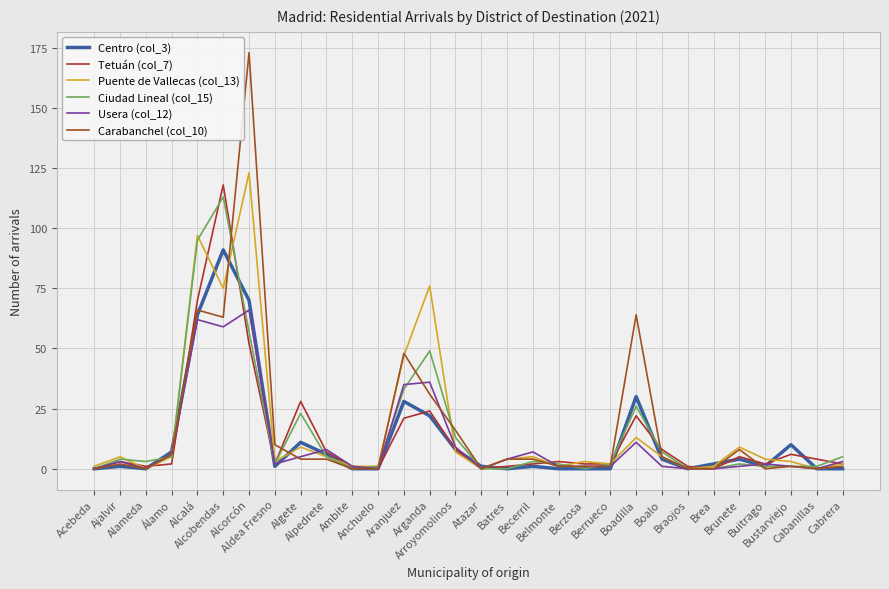

True or false: Puente de Vallecas (col_13) has more than 2 points higher than both neighbors.

True